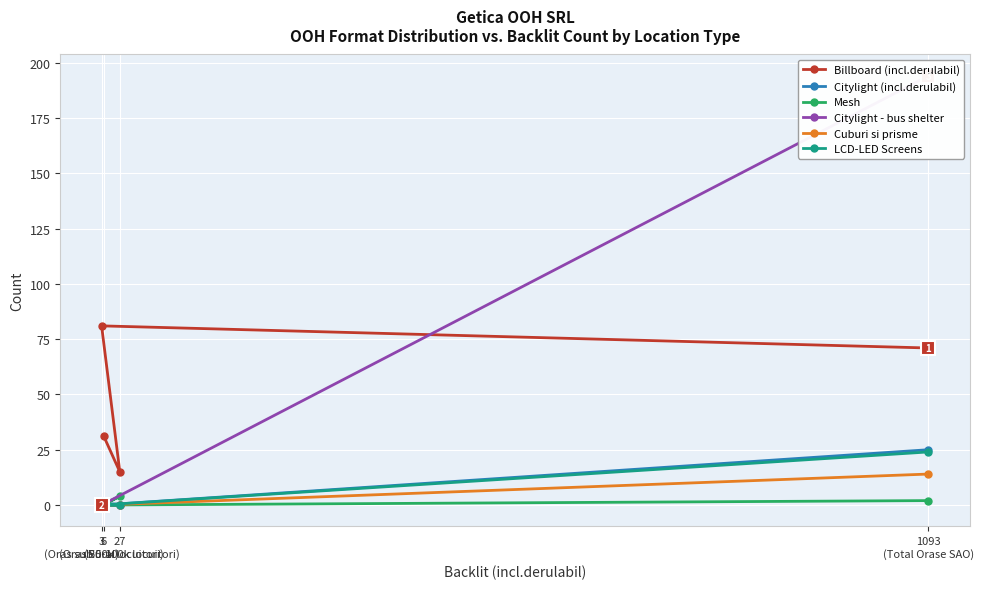

True or false: Billboard (incl.derulabil) has more than 2 interior local peaks.

False